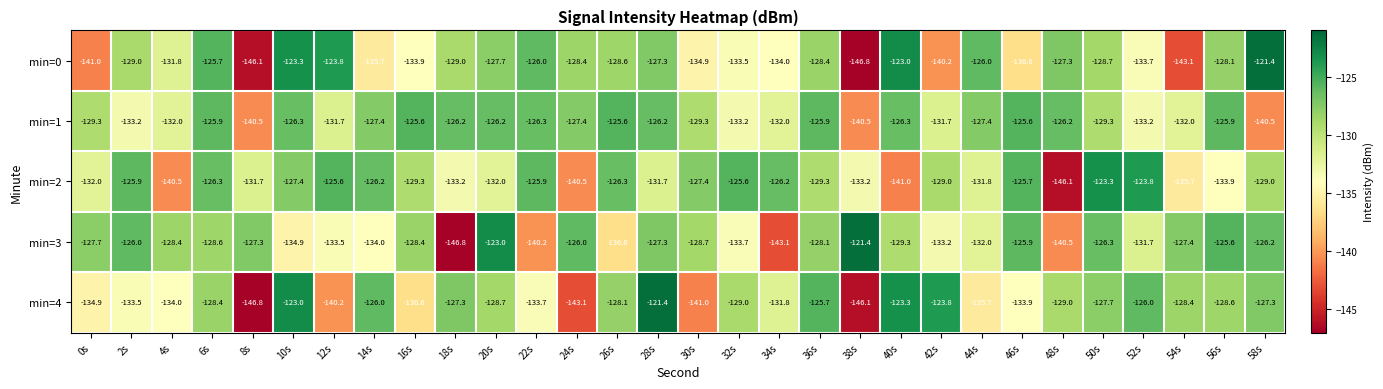

What is the minimum value shown in the chart?

-146.8